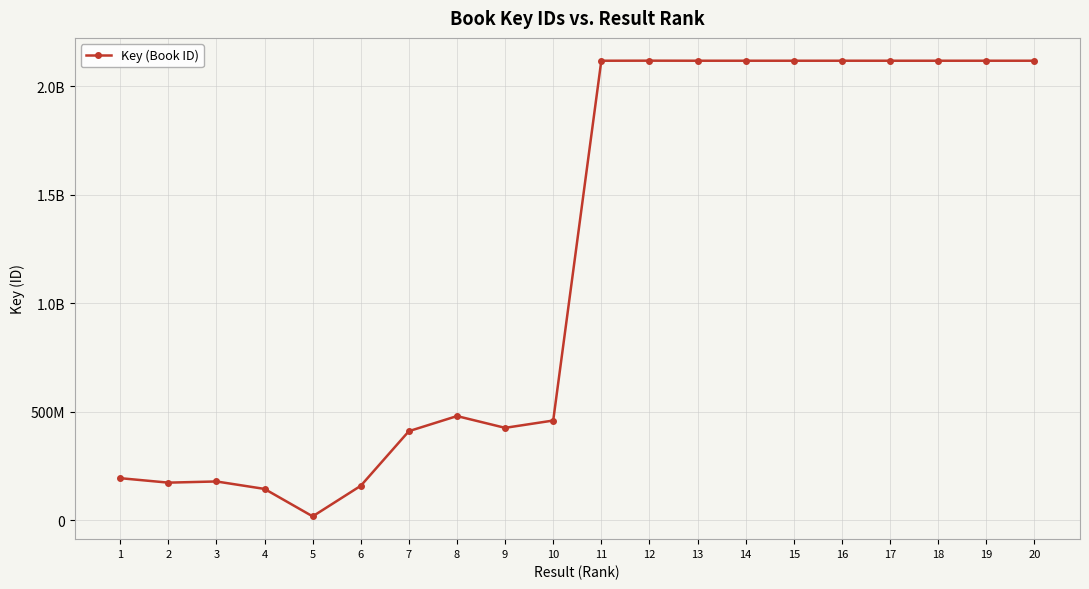

How many points are lower than both their immediate neighbors (excluding endpoints)?

5